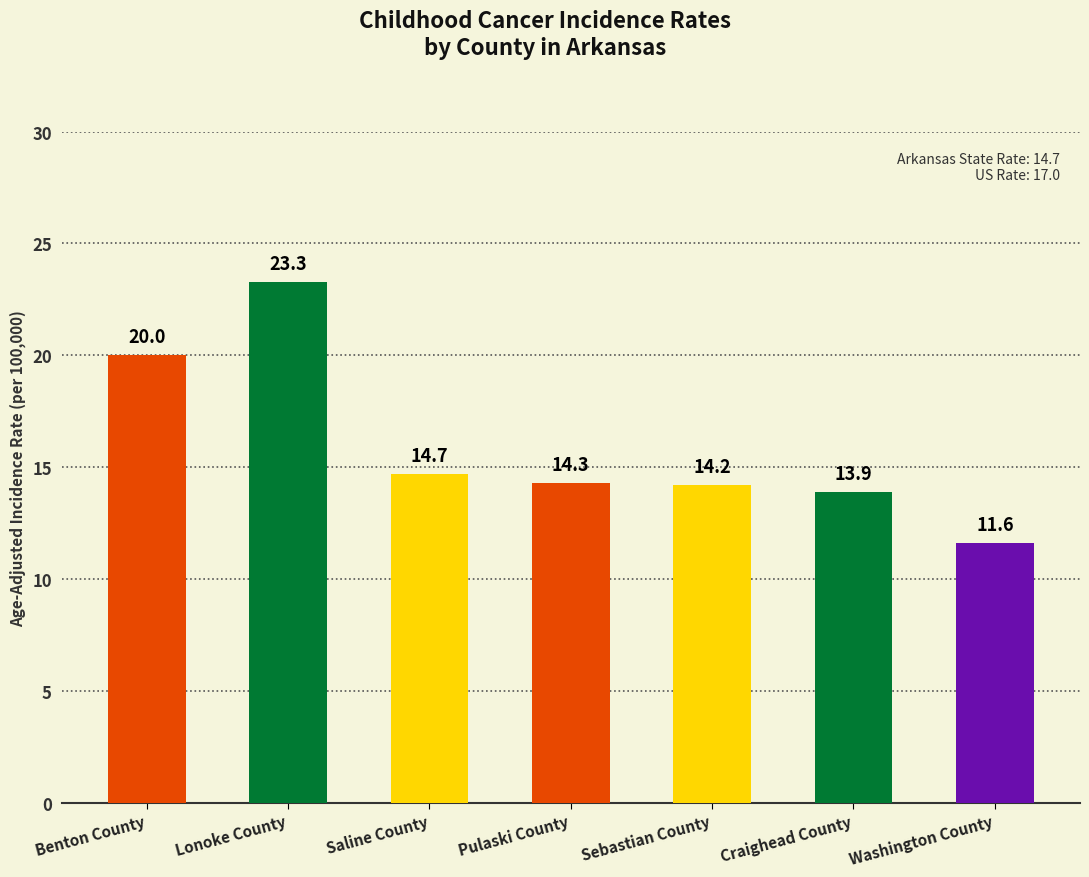

Rank the categories by value from highest to lowest.

Lonoke County, Benton County, Saline County, Pulaski County, Sebastian County, Craighead County, Washington County